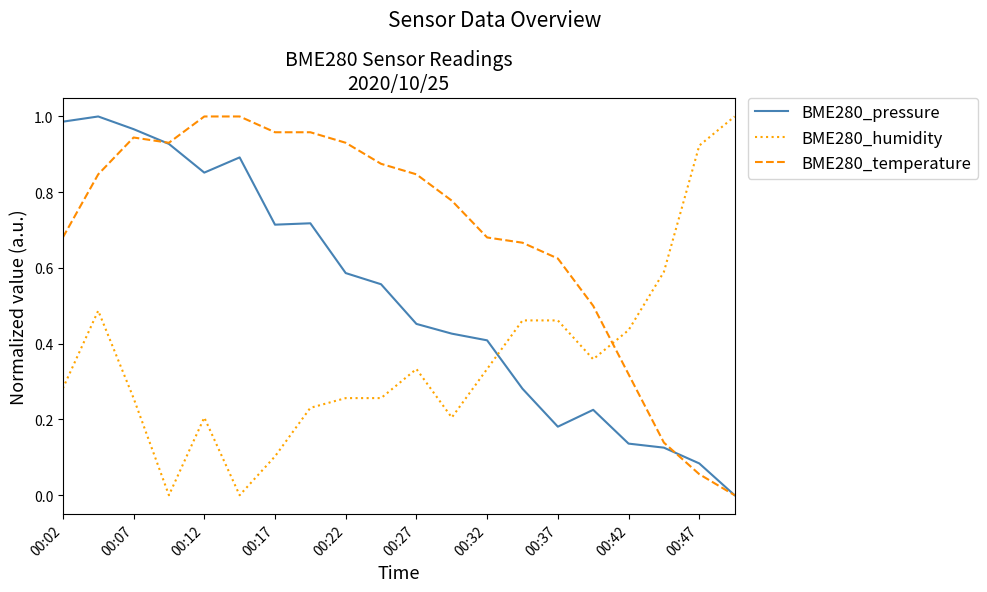

How many times do BME280_pressure and BME280_humidity cross each other?

1